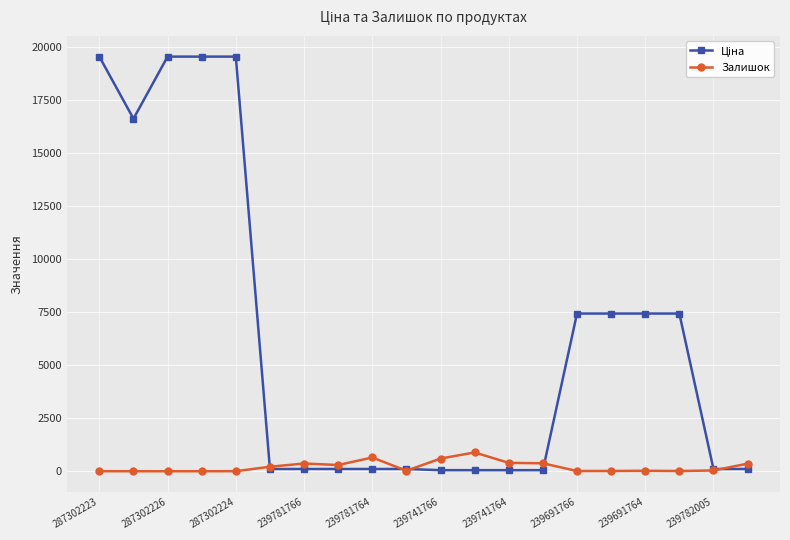

At how many categories does at least one series exceed 7888?

5